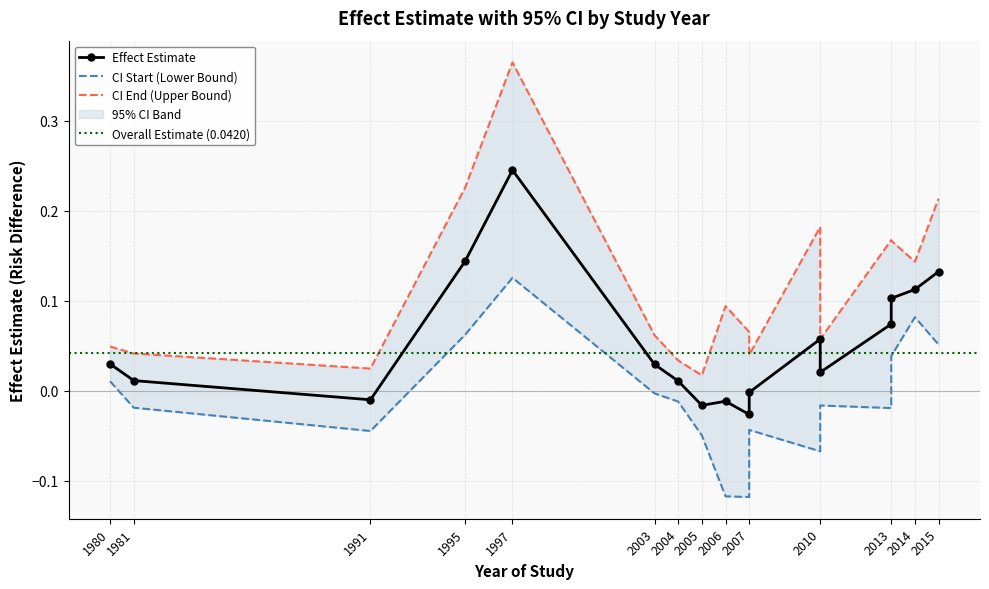

At which category does CI Start reach its first local valley?

1991